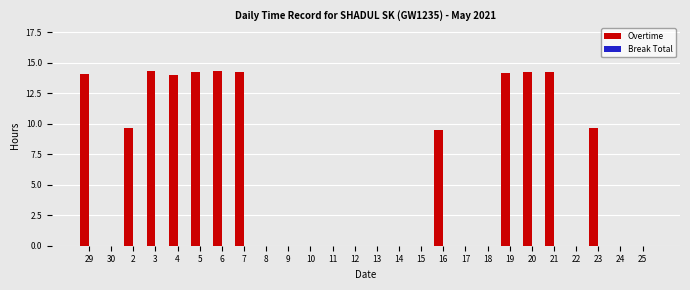

What is the change in value from 15 to 19?

+14.2